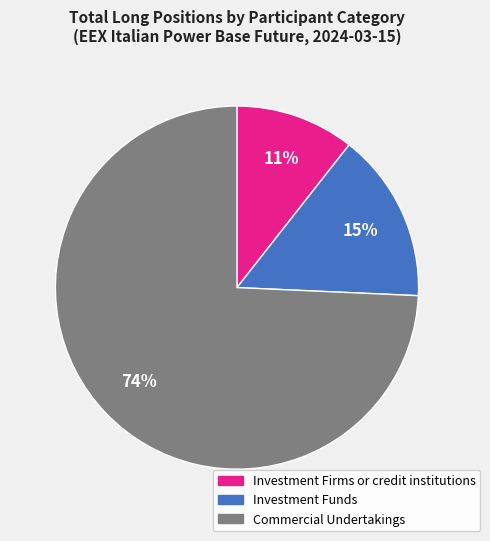

Rank the categories by value from lowest to highest.

Investment Firms or credit institutions, Investment Funds, Commercial Undertakings